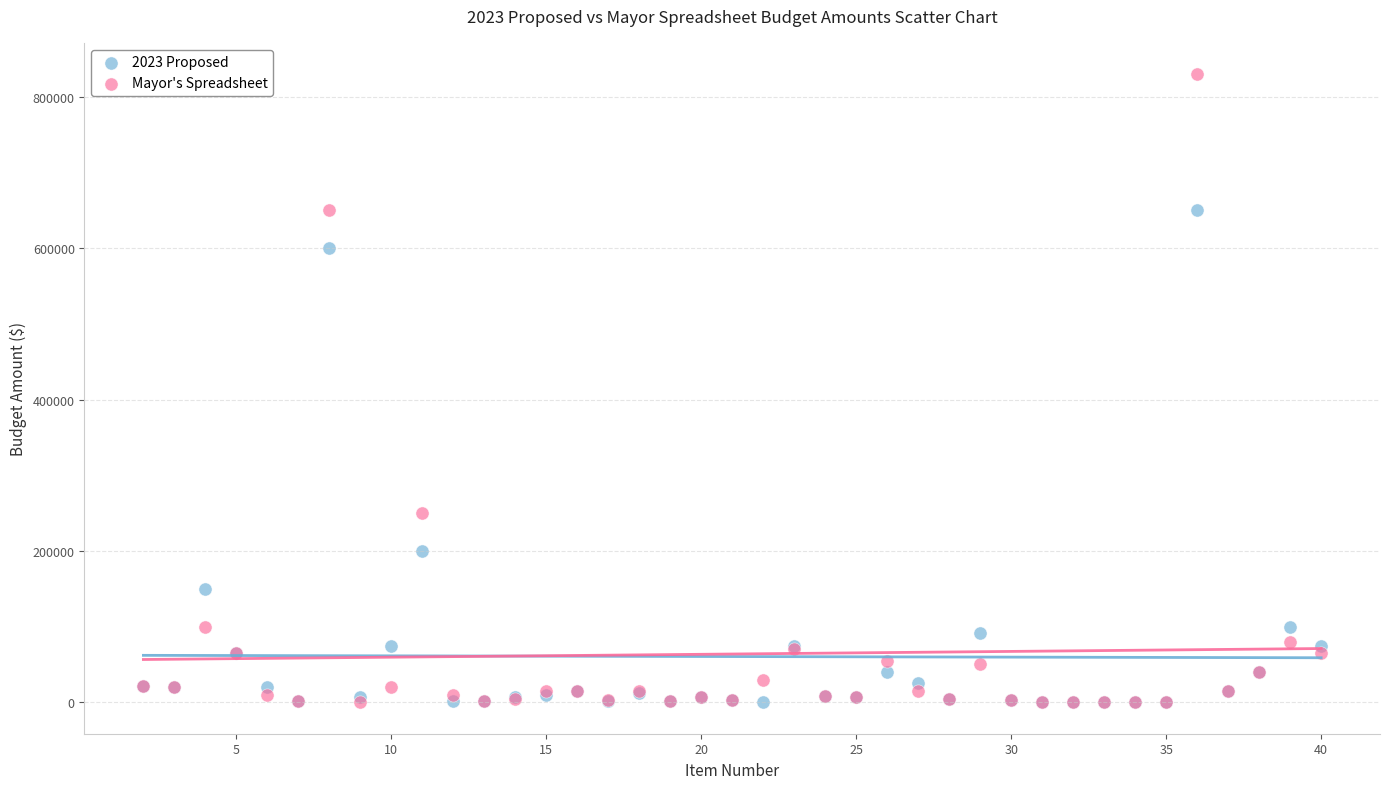

Across all series, what Y value is closest to 415000?

250000